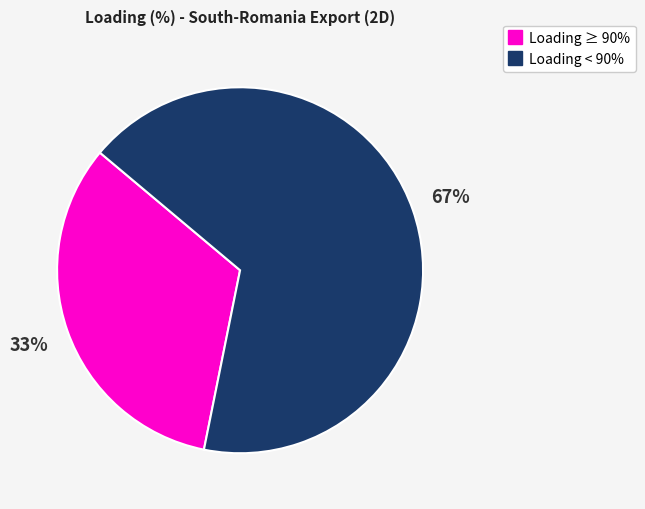

Does any single category account for the majority?

Yes